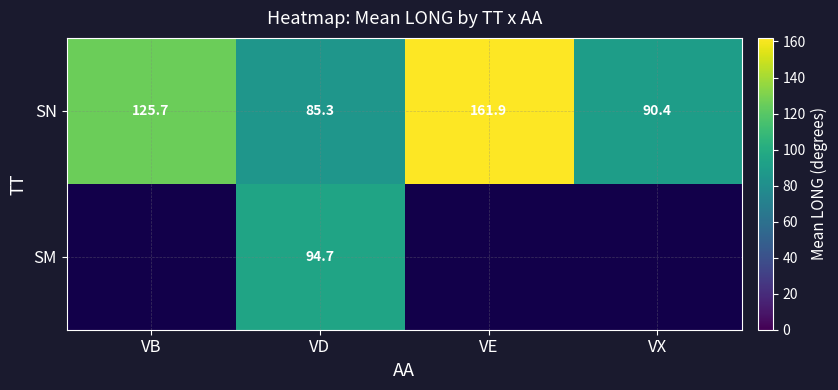

Which category has the lowest value in the SN series?

VD